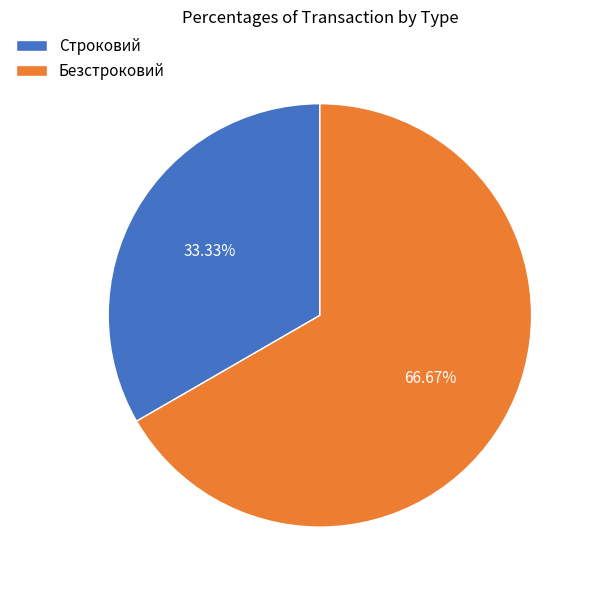

To the nearest percent, what percentage of the pie is Безстроковий?

67%